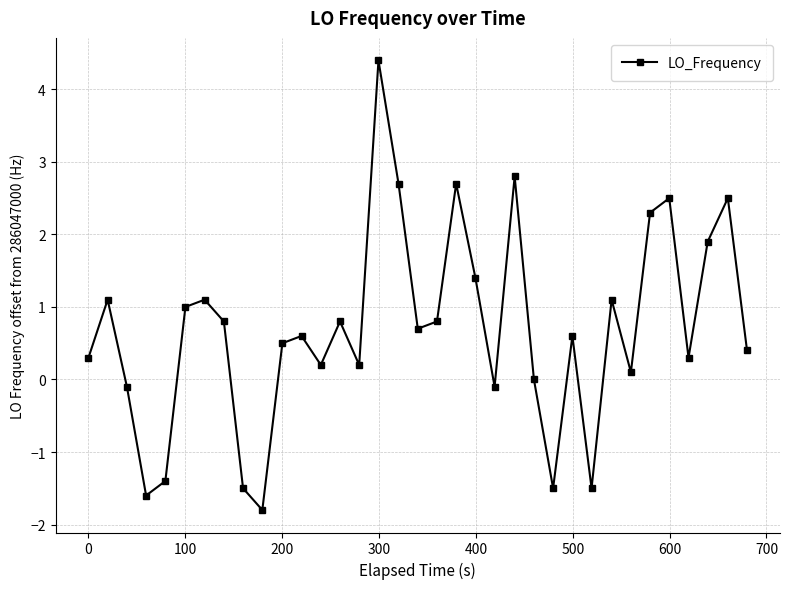

What is the difference between the maximum and minimum values?

6.2